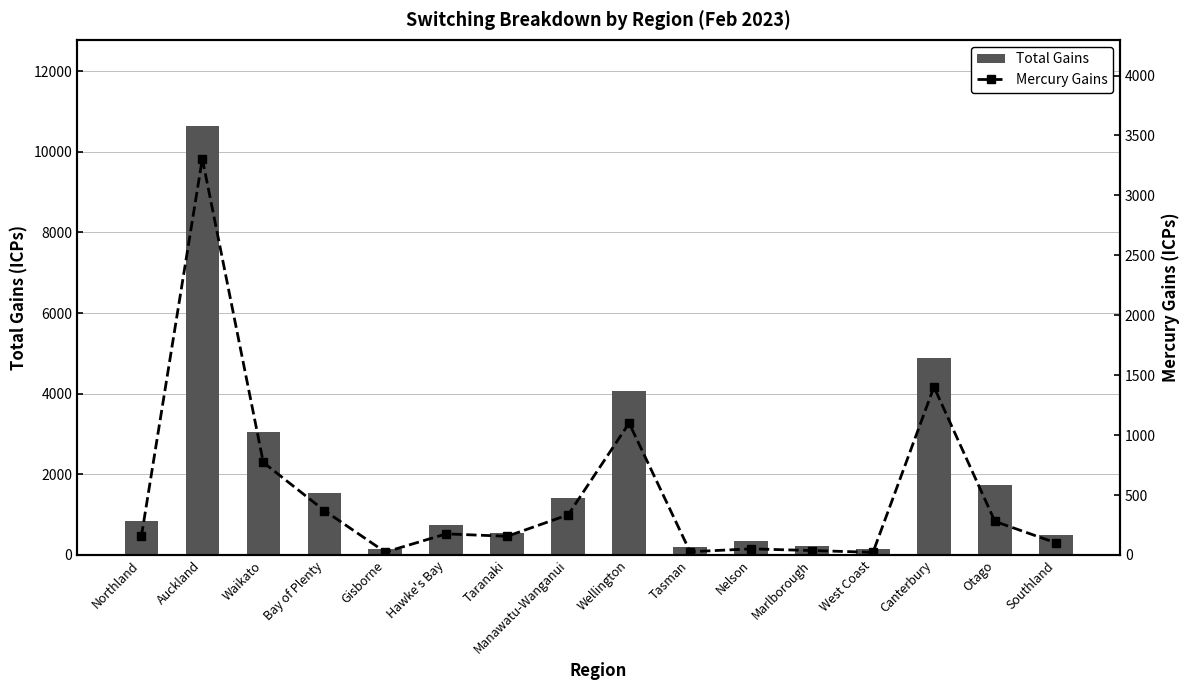

Is the value of Mercury Gains at Waikato greater than the value of Total Gains at Nelson?

Yes